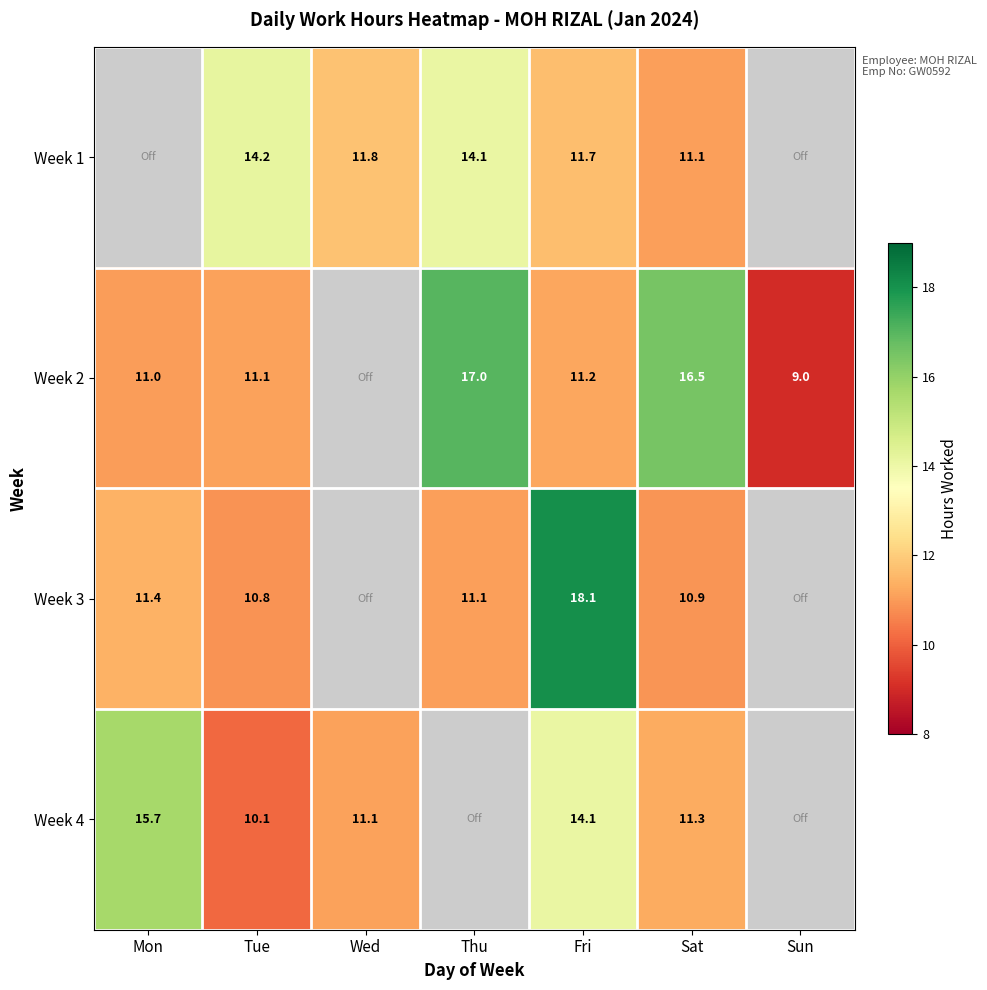

Between Tue and Fri, which series saw the biggest shift?

Week 3